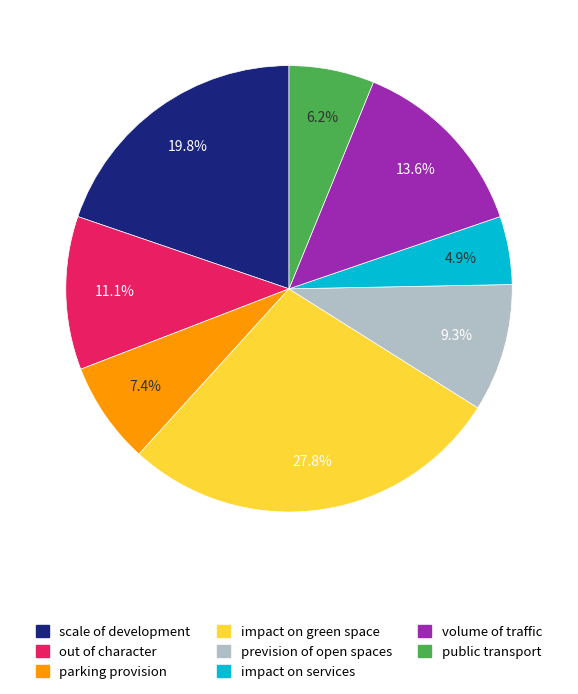

Is there any slice that represents more than half of the pie?

No